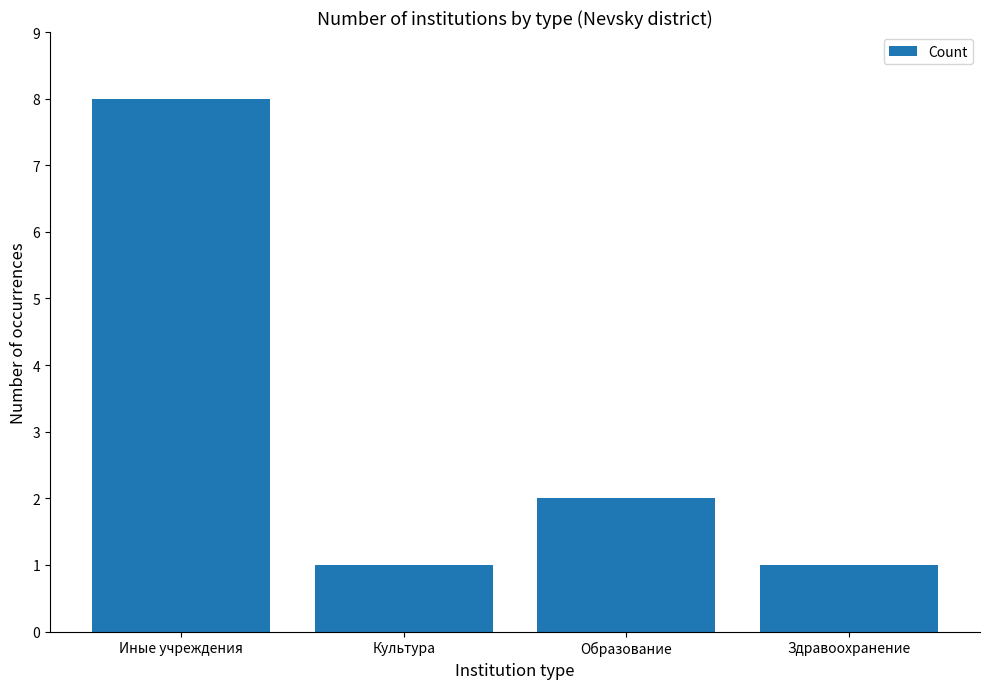

What is the change in value from Образование to Здравоохранение?

-1